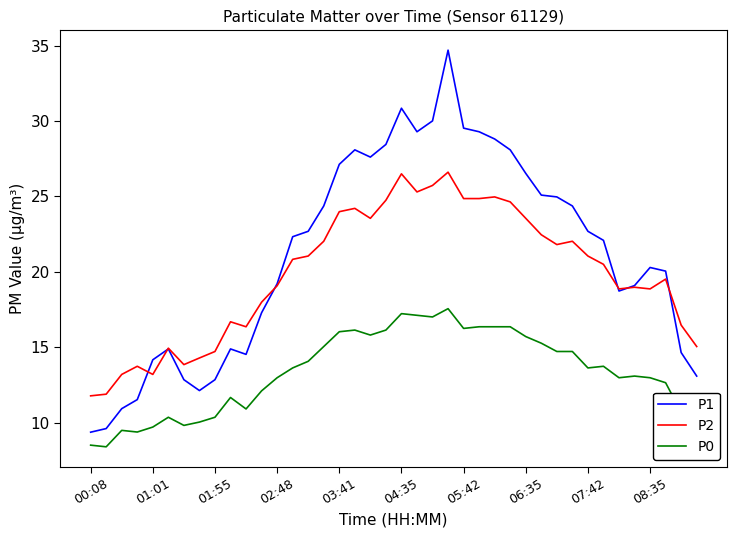

True or false: P0 and P1 cross at least once.

False